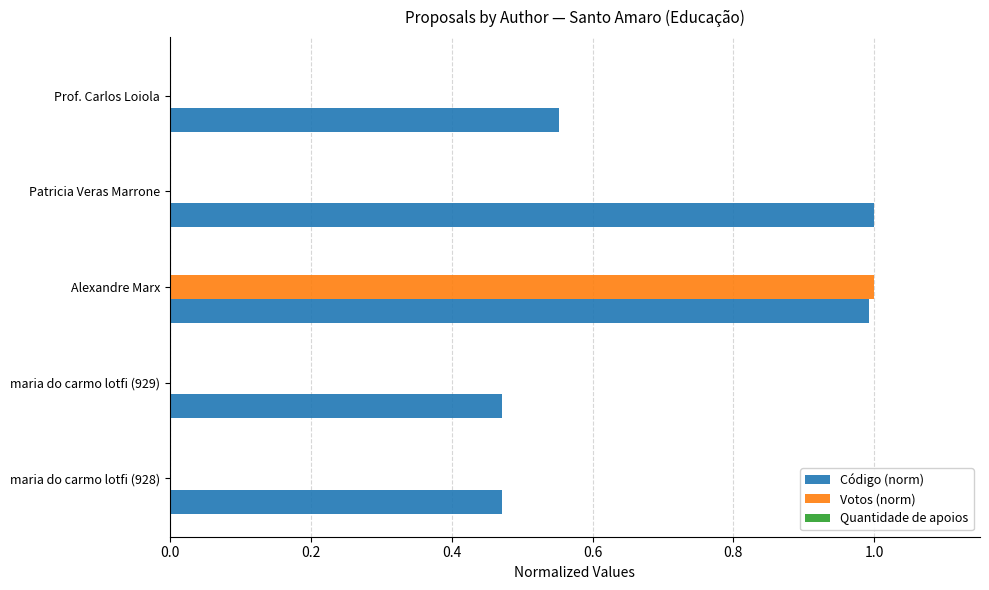

What is the highest value of the Código (norm) series?

1.0